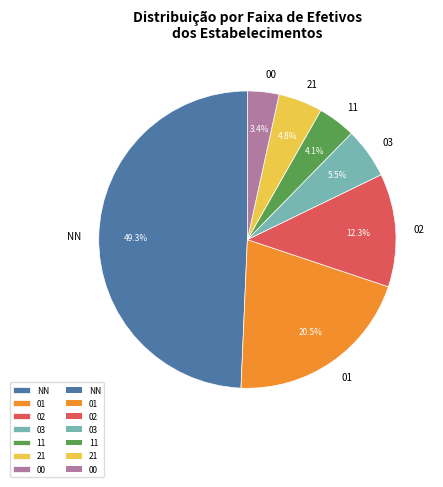

How many segments does this pie chart have?

7